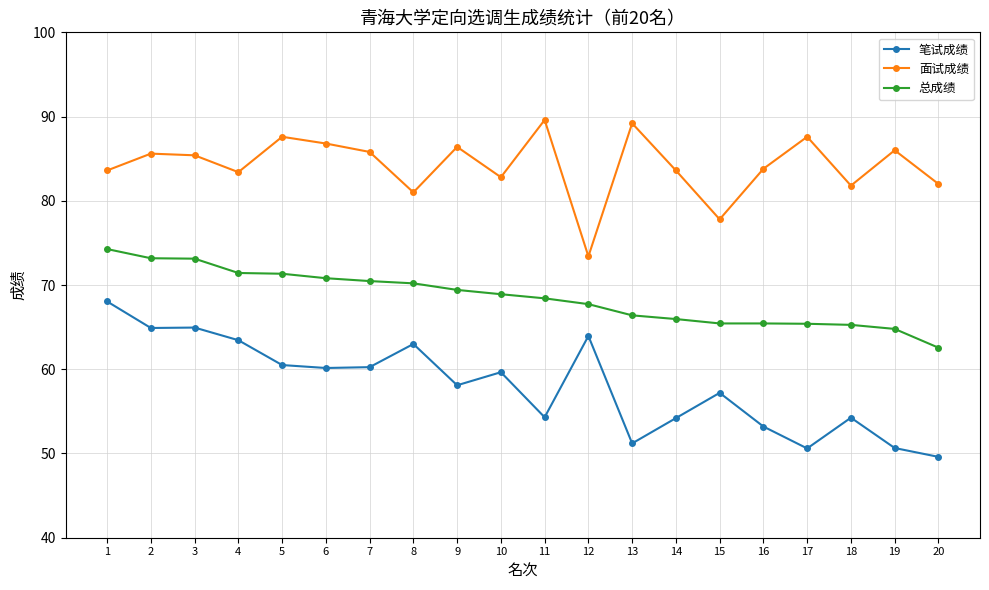

What is the minimum value shown in the chart?

49.6